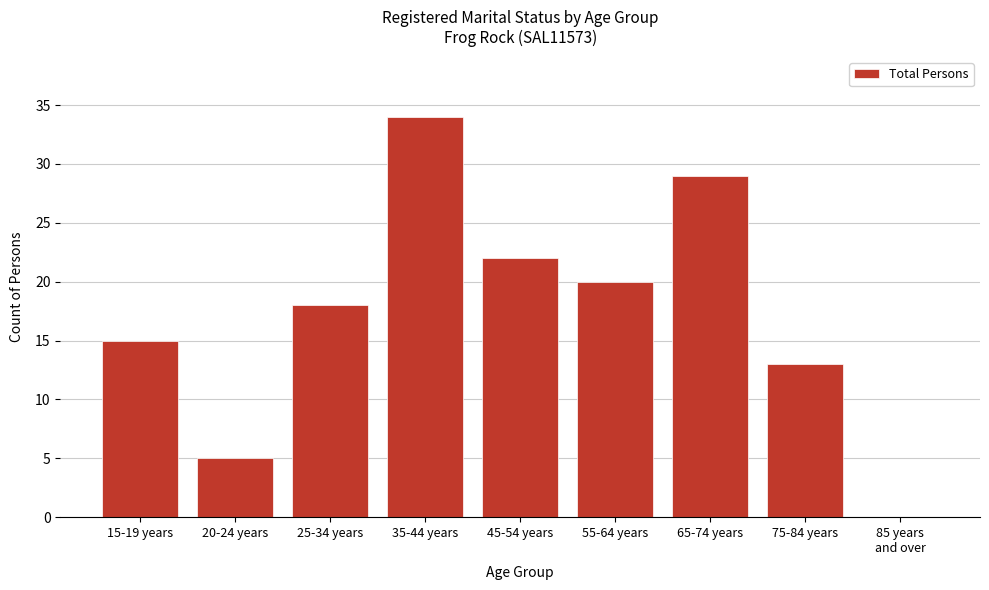

Between 45-54 years and 65-74 years, which is larger?

65-74 years